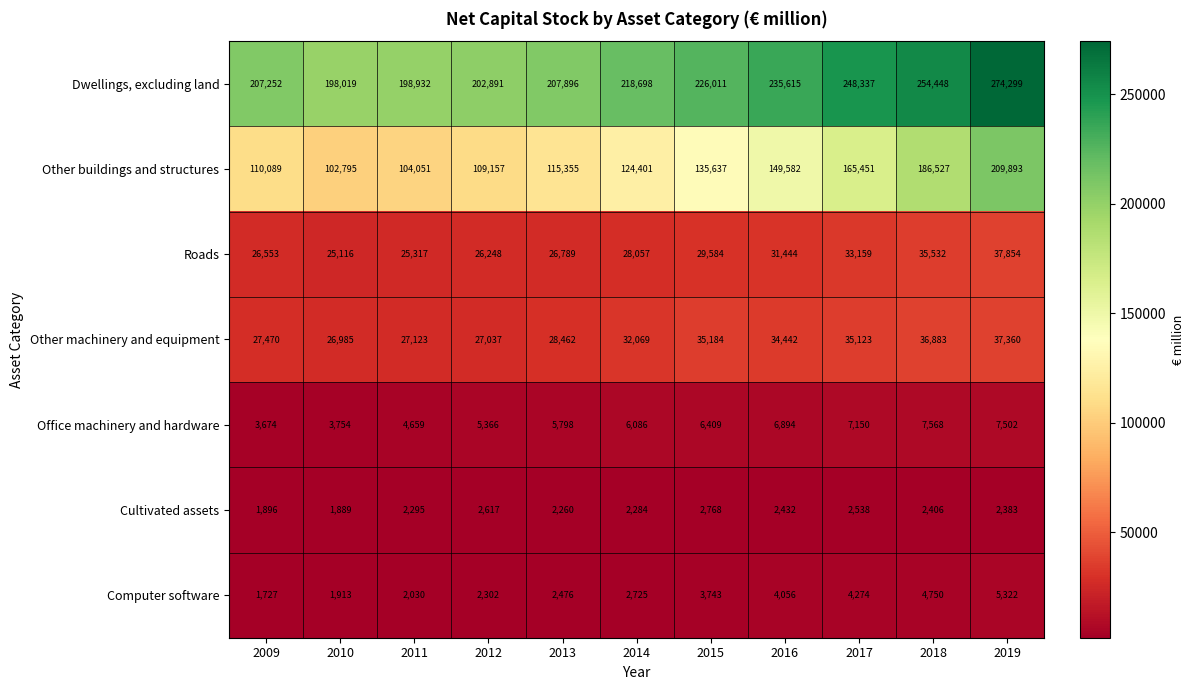

At which label is Office machinery and hardware closest to 5621?

2013